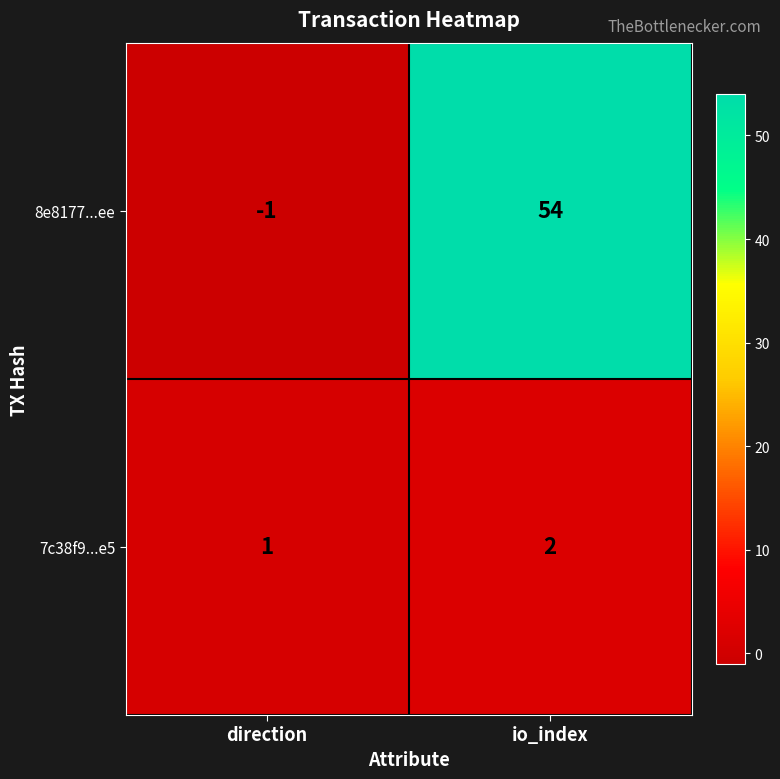

At which category is the sum across all series the highest?

io_index